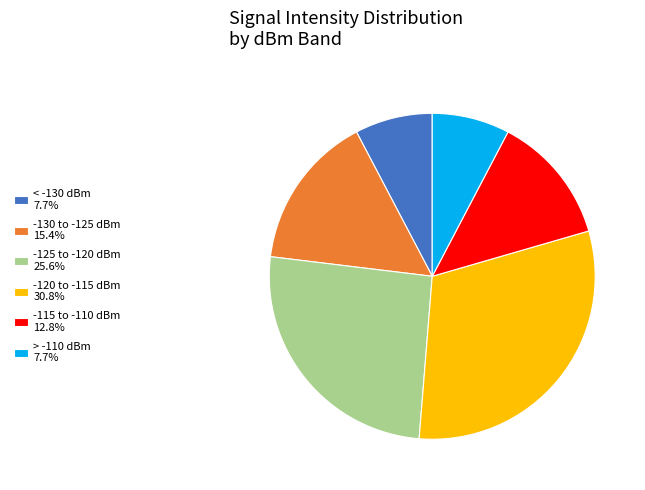

What is the ratio of the value at -115 to -110 dBm 12.8% to the value at < -130 dBm 7.7%?

1.7